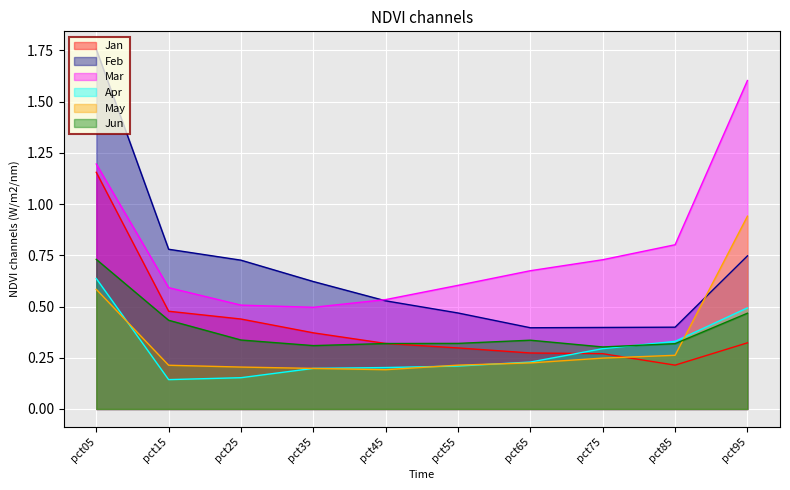

True or false: Apr and Mar cross at least once.

False